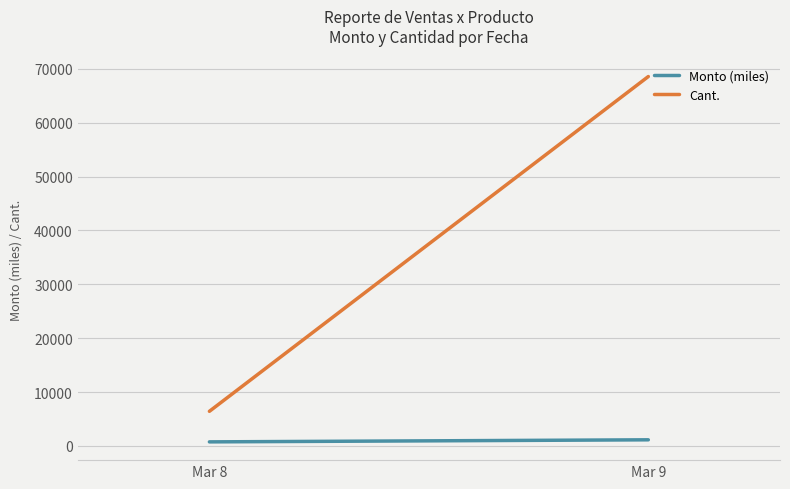

At which label does Monto (miles) reach its minimum?

Mar 8